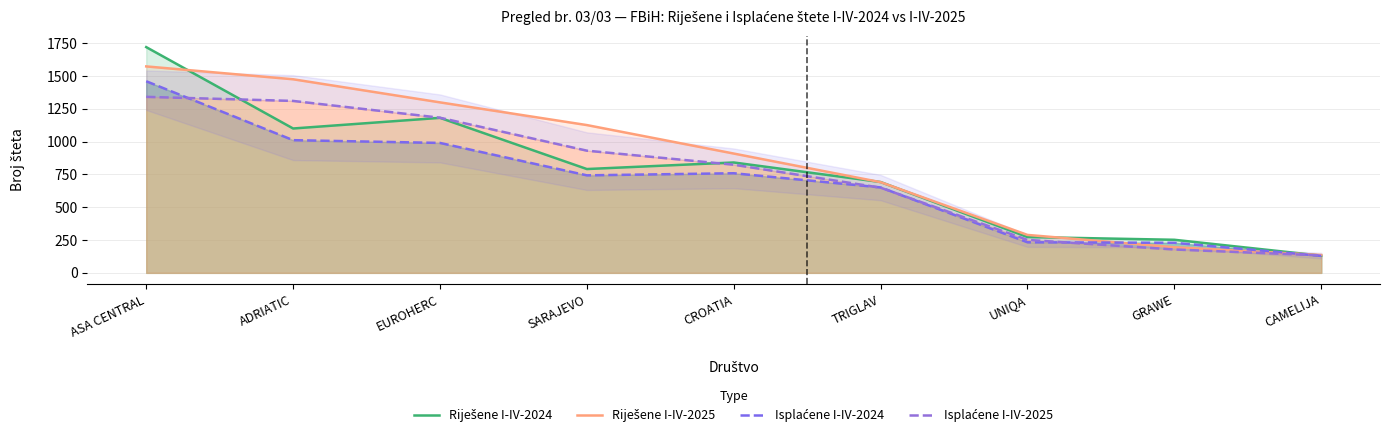

Which series changed the most between ASA CENTRAL and EUROHERC?

Riješene I-IV-2024